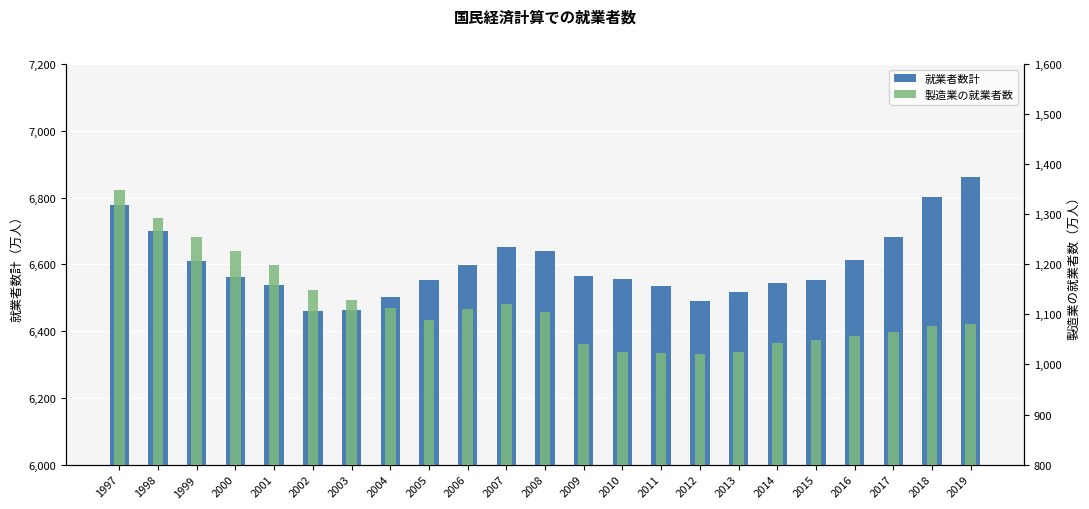

What is the sum of all 就業者数計 values?

151768.3